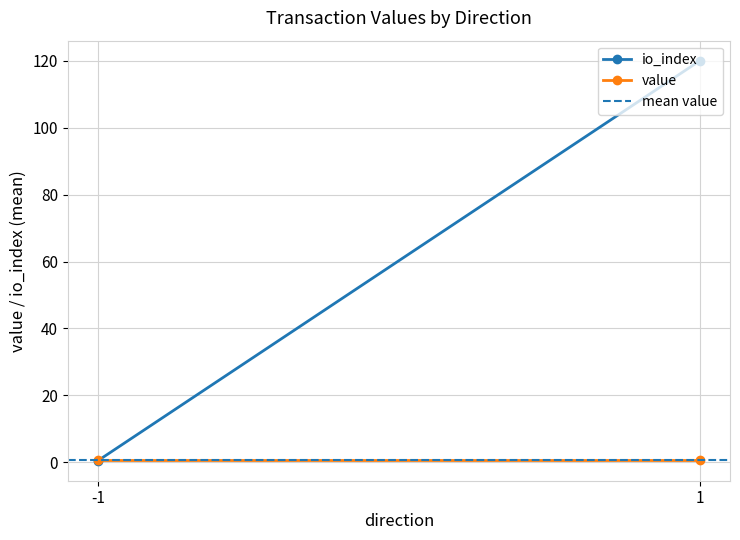

Which category has the lowest value in the io_index series?

-1